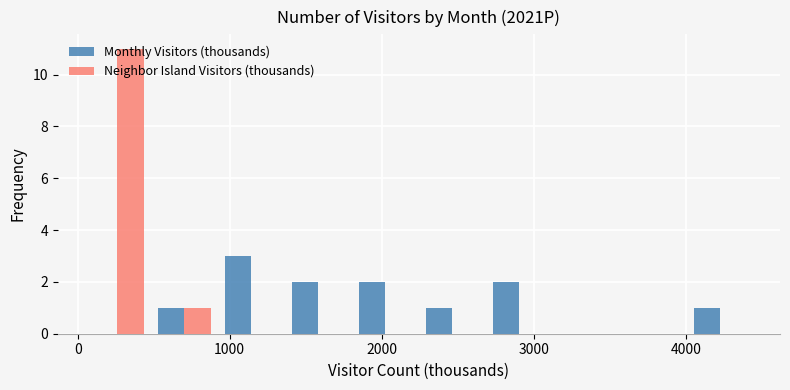

Reading left to right, transcribe this chart: for each range on the x-axis, give the height of each series' bar. Neither the bar edges nor the heights are printed on the chart, so give them approximately, as read against the axes.

0 to 500: Monthly Visitors (thousands)=0	Neighbor Island Visitors (thousands)=11
500 to 900: Monthly Visitors (thousands)=1	Neighbor Island Visitors (thousands)=1
900 to 1400: Monthly Visitors (thousands)=3	Neighbor Island Visitors (thousands)=0
1400 to 1800: Monthly Visitors (thousands)=2	Neighbor Island Visitors (thousands)=0
1800 to 2200: Monthly Visitors (thousands)=2	Neighbor Island Visitors (thousands)=0
2200 to 2700: Monthly Visitors (thousands)=1	Neighbor Island Visitors (thousands)=0
2700 to 3100: Monthly Visitors (thousands)=2	Neighbor Island Visitors (thousands)=0
3100 to 3600: Monthly Visitors (thousands)=0	Neighbor Island Visitors (thousands)=0
3600 to 4000: Monthly Visitors (thousands)=0	Neighbor Island Visitors (thousands)=0
4000 to 4400: Monthly Visitors (thousands)=1	Neighbor Island Visitors (thousands)=0